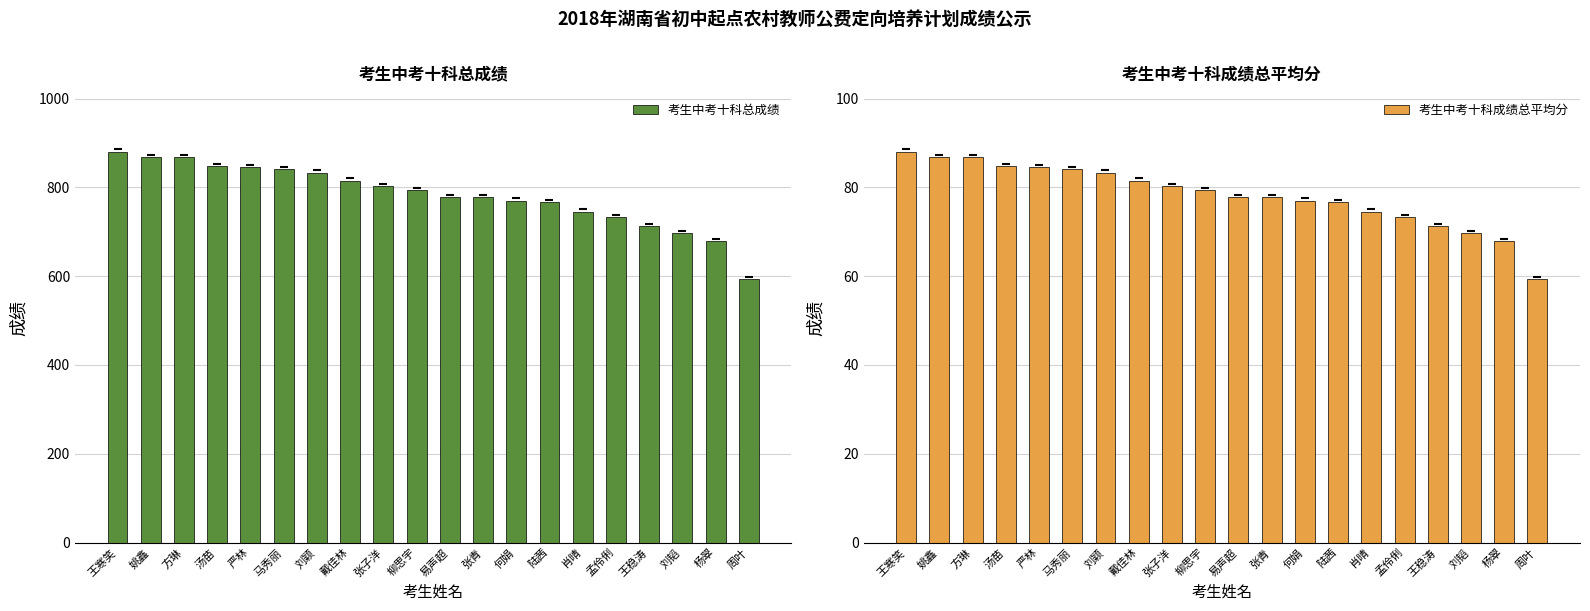

What is the label of the 18th bar from the left?

刘韬